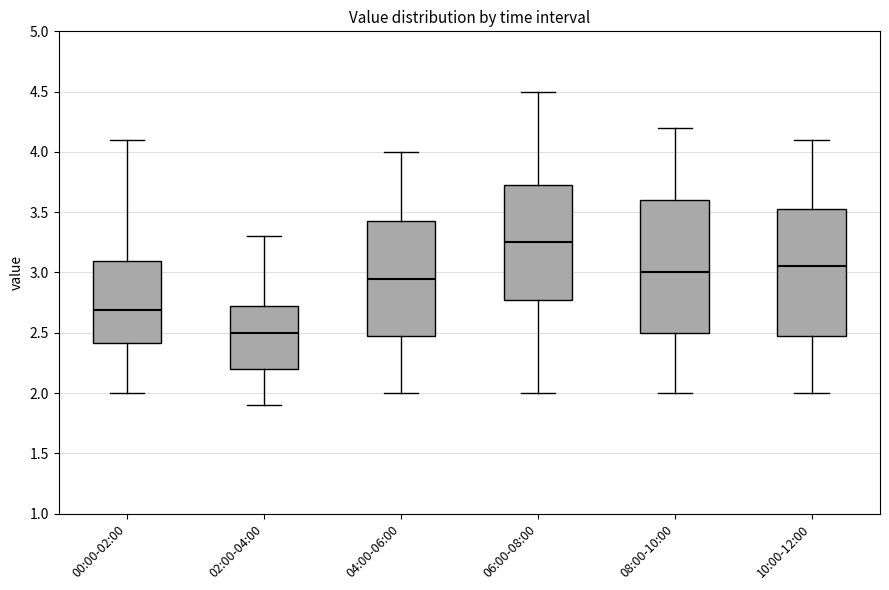

Reading left to right, transcribe this box plot: for each box, give where its median line is, the range the box spans, and where its two whiskers end, as read against the y-axis. The values are not printed on the chart, so give them approximately, as read against the axis.

00:00-02:00: median 2.70, box 2.40 to 3.10, whiskers 2.00 to 4.10
02:00-04:00: median 2.50, box 2.20 to 2.75, whiskers 1.90 to 3.30
04:00-06:00: median 2.95, box 2.50 to 3.45, whiskers 2.00 to 4.00
06:00-08:00: median 3.25, box 2.80 to 3.75, whiskers 2.00 to 4.50
08:00-10:00: median 3.00, box 2.50 to 3.60, whiskers 2.00 to 4.20
10:00-12:00: median 3.05, box 2.50 to 3.55, whiskers 2.00 to 4.10